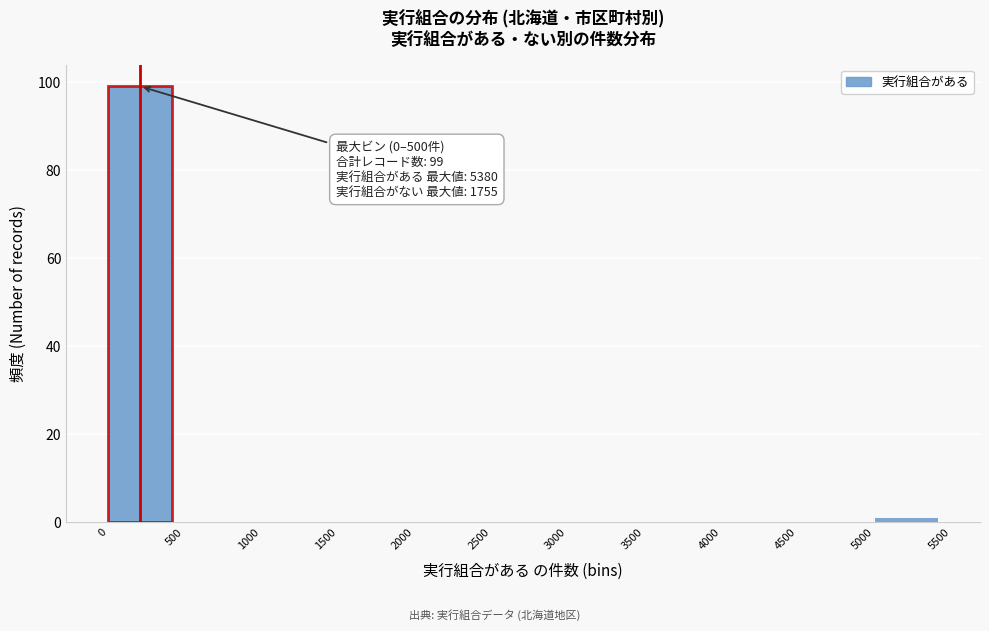

Which range on the x-axis has the tallest bar?

0 to 500